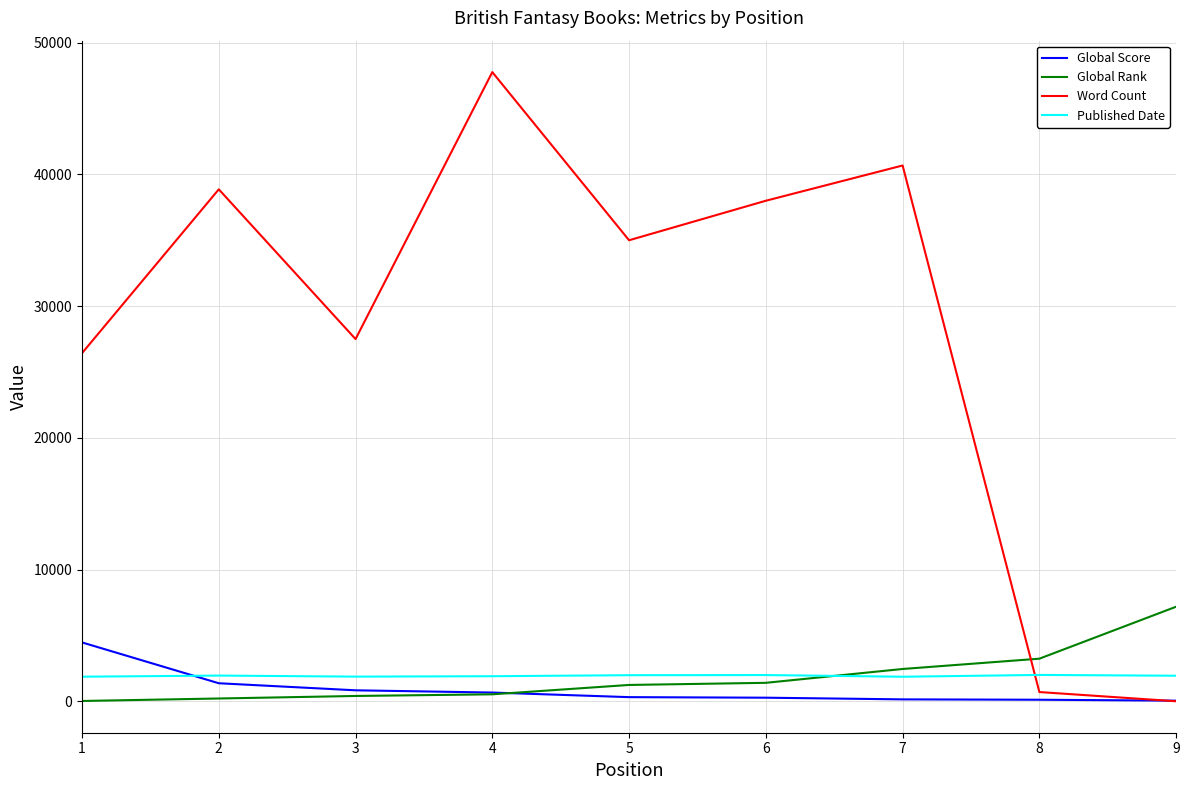

What is the sum of all Global Rank values?

16663